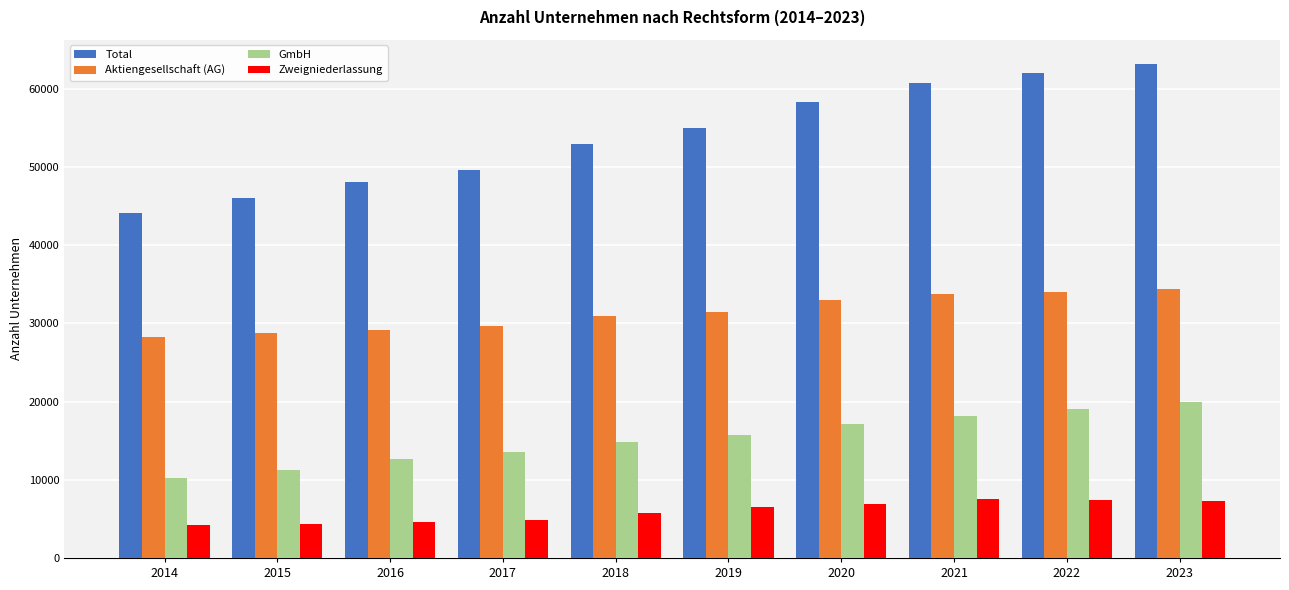

Between 2017 and 2020, which series saw the biggest shift?

Total